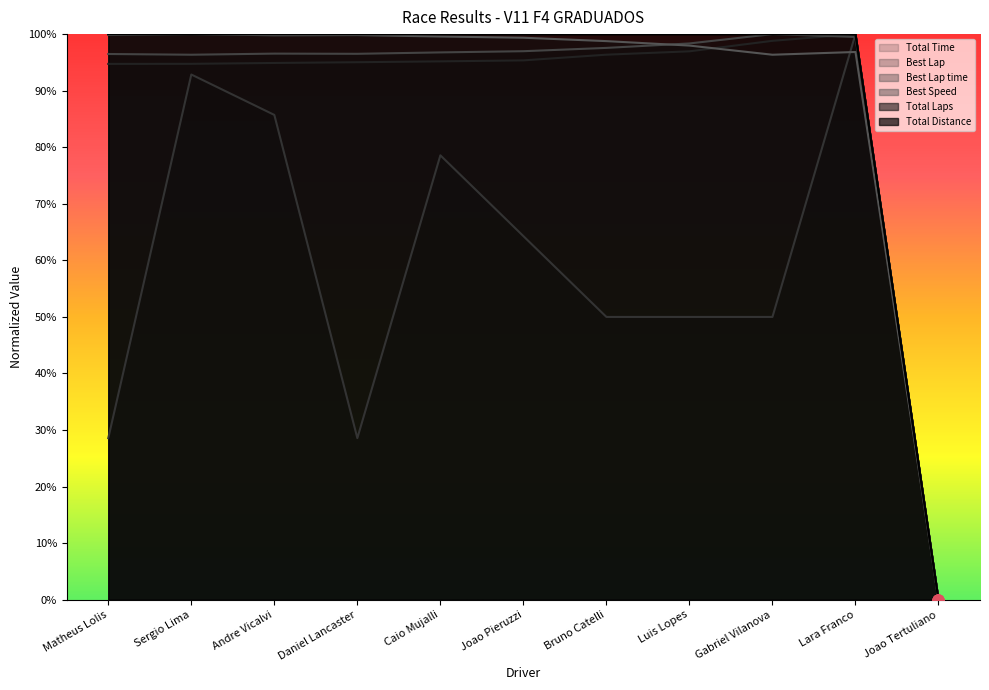

What is the total value across all series at Sergio Lima?

5.8